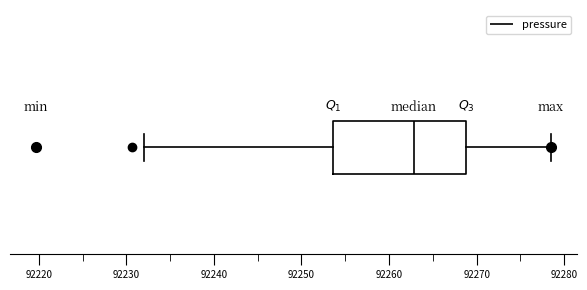

Transcribe this box plot: give where the median line is, the range the box spans, and where the two whiskers end, as read against the x-axis. The values are not printed on the chart, so give them approximately, as read against the axis.

median 92263, box 92254 to 92269, whiskers 92232 to 92278